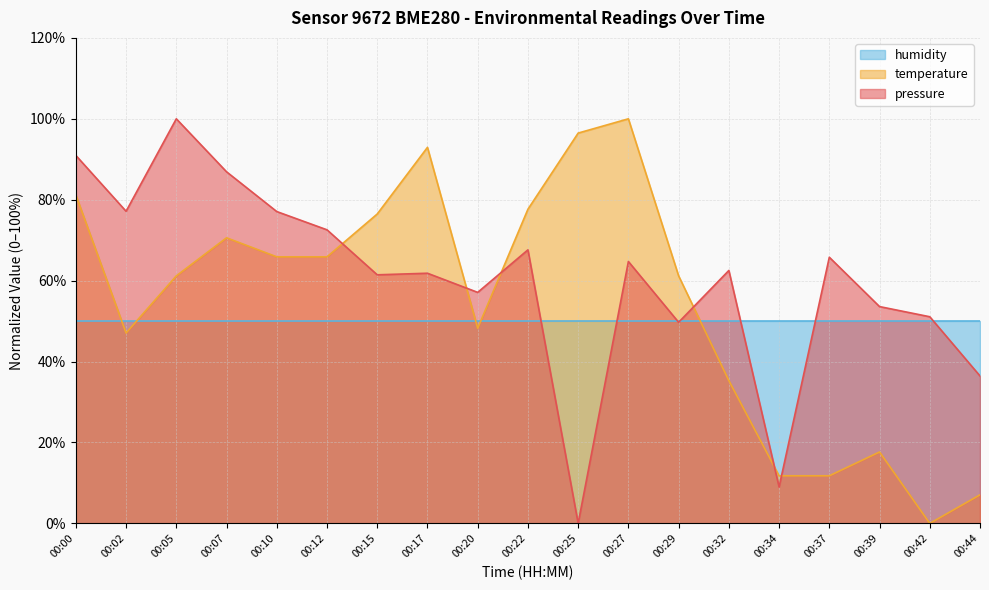

Is it true that temperature equals 81.2 at 00:00?

True